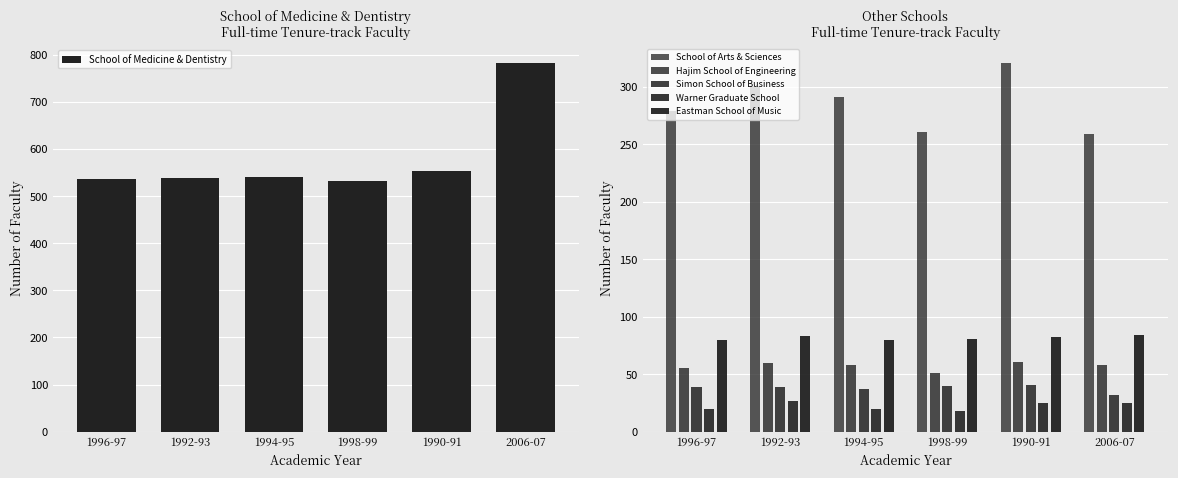

What is the total value across all series at 1996-97?

1010.0